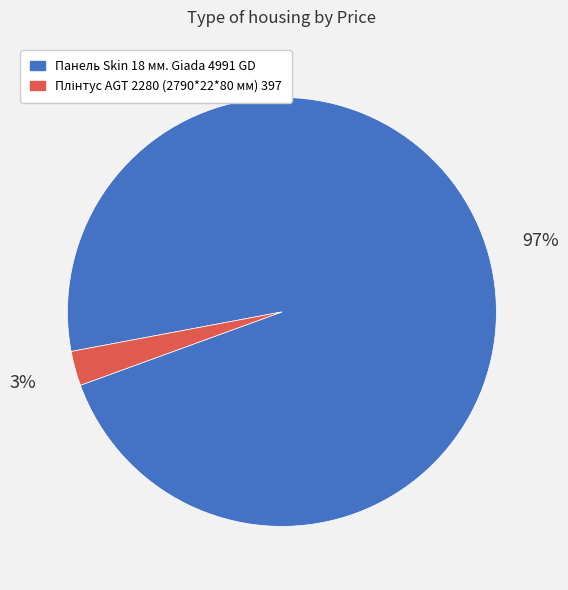

Which category has the biggest portion of the pie?

Панель Skin 18 мм. Giada 4991 GD